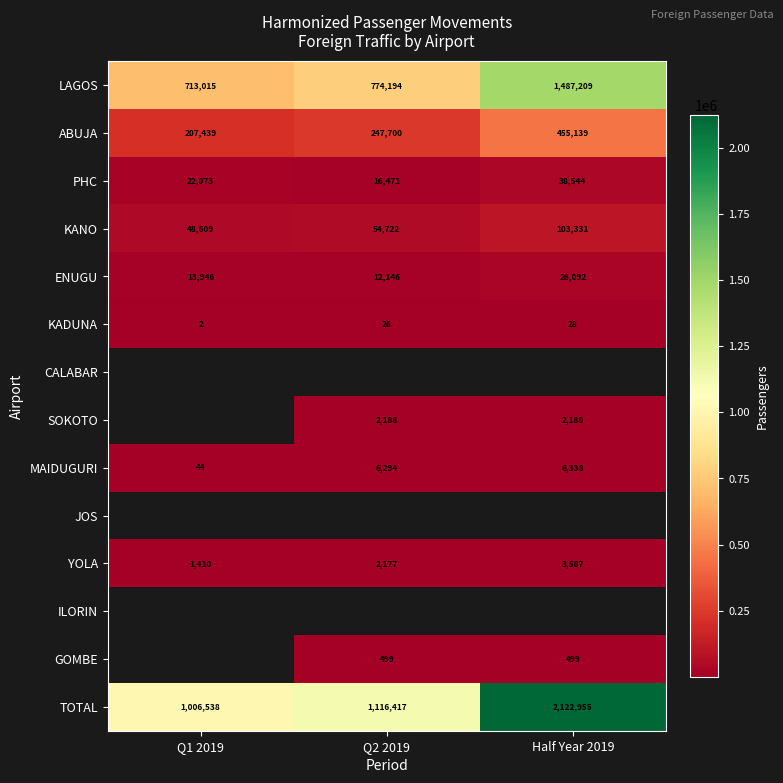

Between Q1 2019 and Q2 2019, which is larger?

Q2 2019